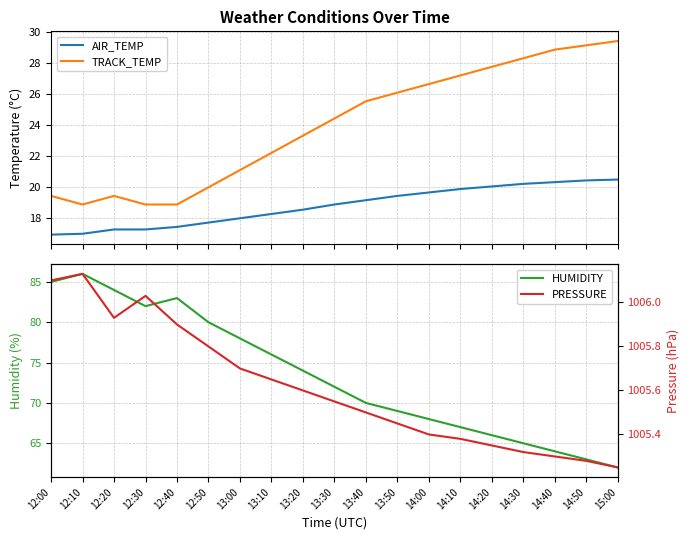

Which category has the highest value in the PRESSURE series?

12:10